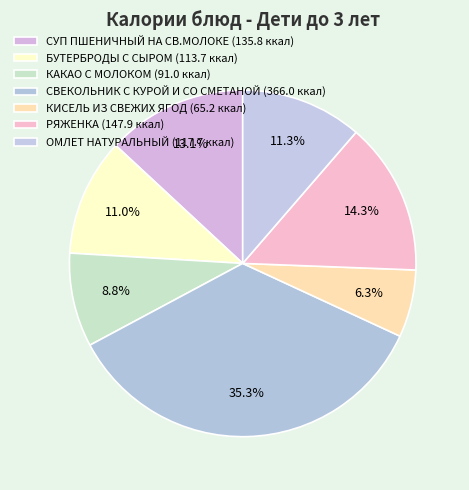

What portion of the pie excludes КИСЕЛЬ ИЗ СВЕЖИХ ЯГОД?

93.7%